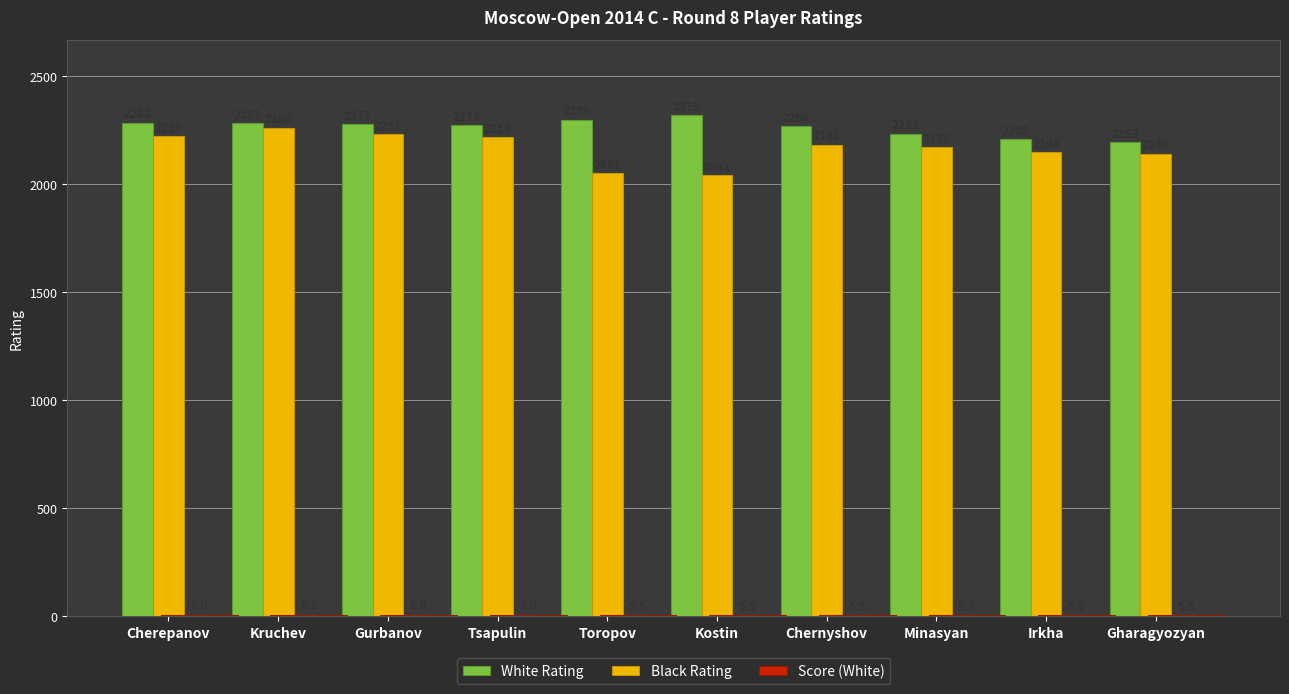

True or false: Black Rating has a value of 2988.3 at Kostin.

False